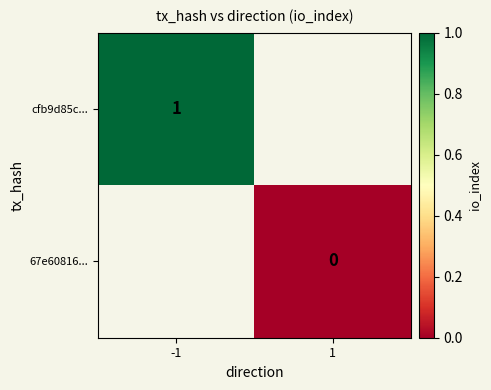

The value of cfb9d85c... at -1 is 0. True or false?

False